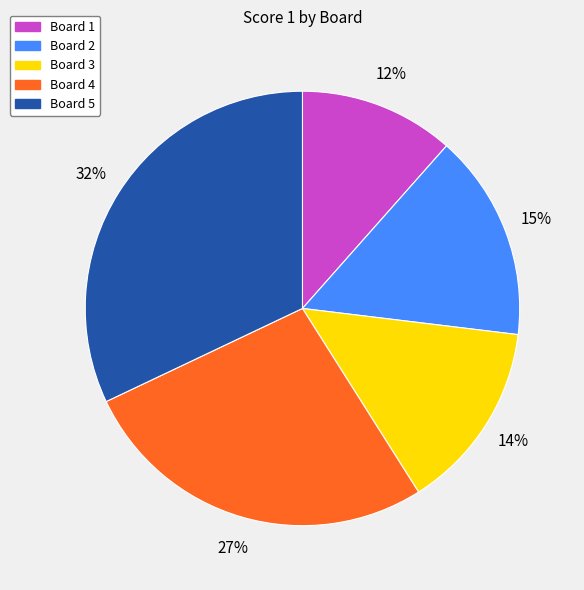

To the nearest percent, what is the difference between the Board 3 and Board 2 slice percentages?

1%